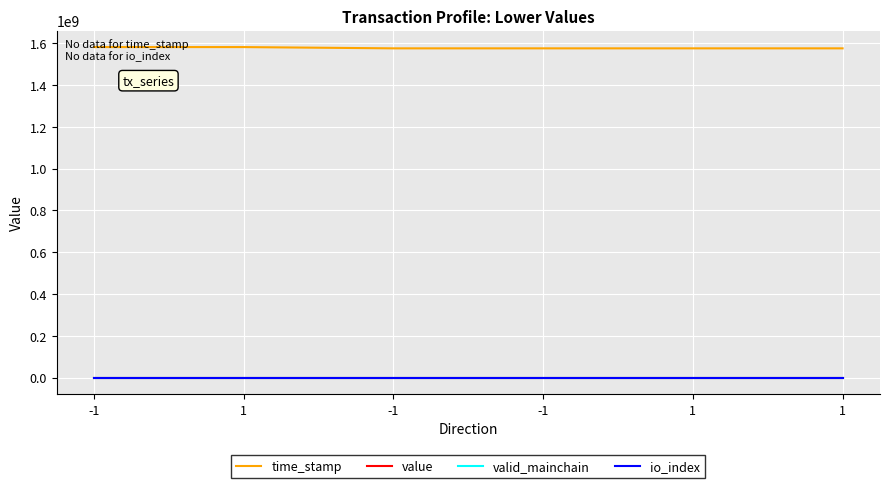

What are all the series names shown in the legend?

time_stamp, value, valid_mainchain, io_index